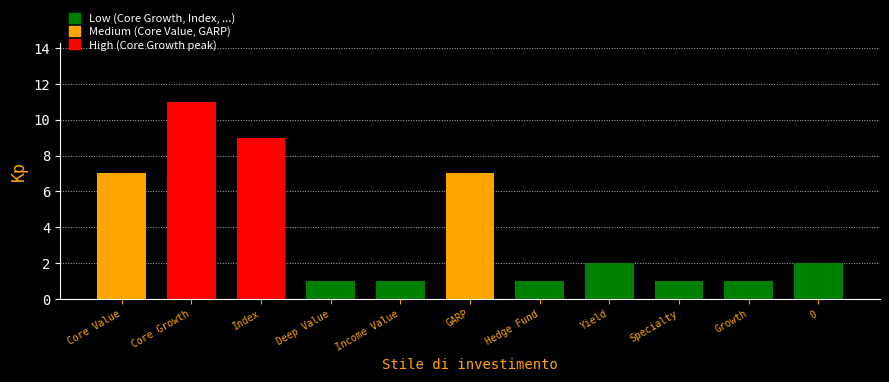

What is the approximate value at Core Value, to the nearest 10?

10